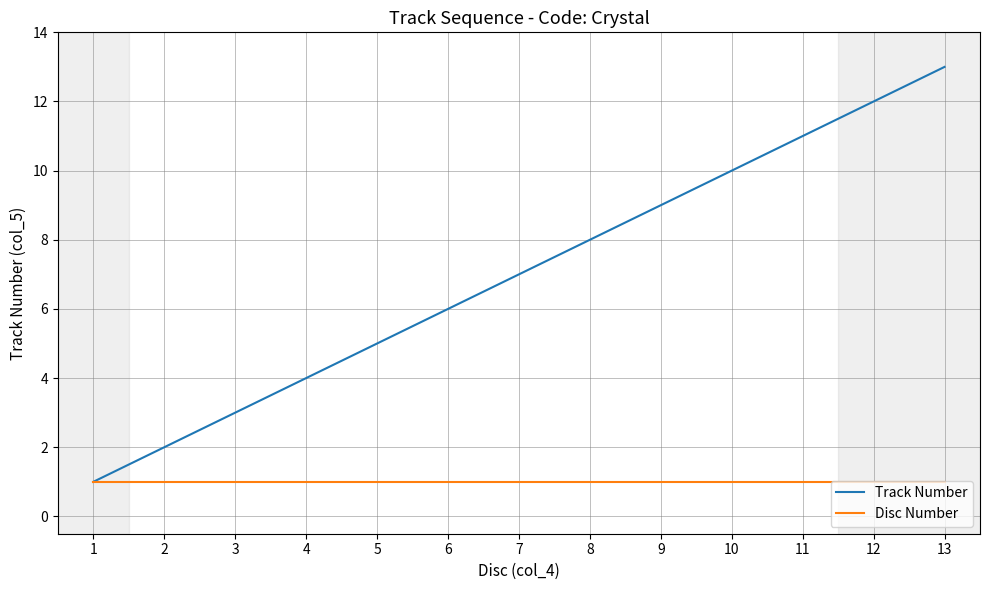

Is the value of Disc Number at 13 greater than the value of Track Number at 2?

No